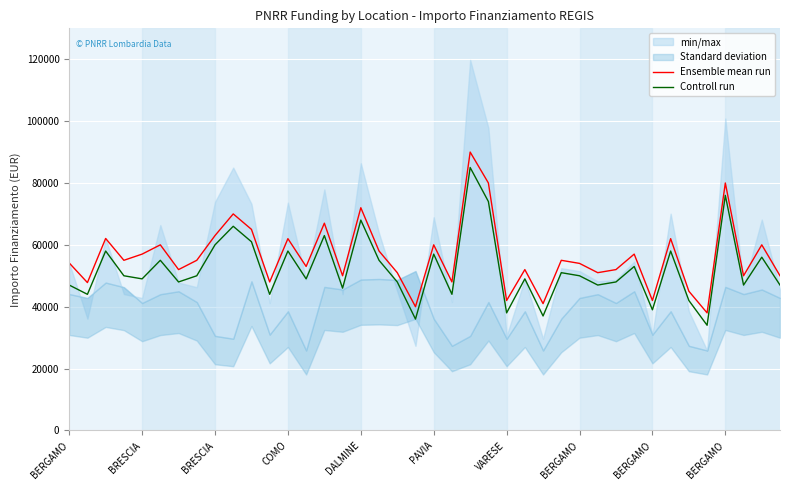

Reading left to right, what are all the values shown in this chart?

Ensemble mean run: 54144.9	47794.5	62062.4	55000.0	57000.0	60000.0	52000.0	55000.0	63000.0	70000.0	65000.0	48000.0	62000.0	53000.0	67000.0	50000.0	72000.0	58000.0	51000.0	40000.0	60000.0	48000.0	90000.0	80000.0	42000.0	52000.0	41000.0	55000.0	54000.0	51000.0	52000.0	57000.0	42000.0	62000.0	45000.0	38000.0	80000.0	50000.0	60000.0	50000.0
Controll run: 47000.0	44000.0	58000.0	50000.0	49000.0	55000.0	48000.0	50000.0	60000.0	66000.0	61000.0	44000.0	58000.0	49000.0	63000.0	46000.0	68000.0	55000.0	48000.0	36000.0	57000.0	44000.0	85000.0	74000.0	38000.0	49000.0	37000.0	51000.0	50000.0	47000.0	48000.0	53000.0	39000.0	58000.0	42000.0	34000.0	76000.0	47000.0	56000.0	47000.0